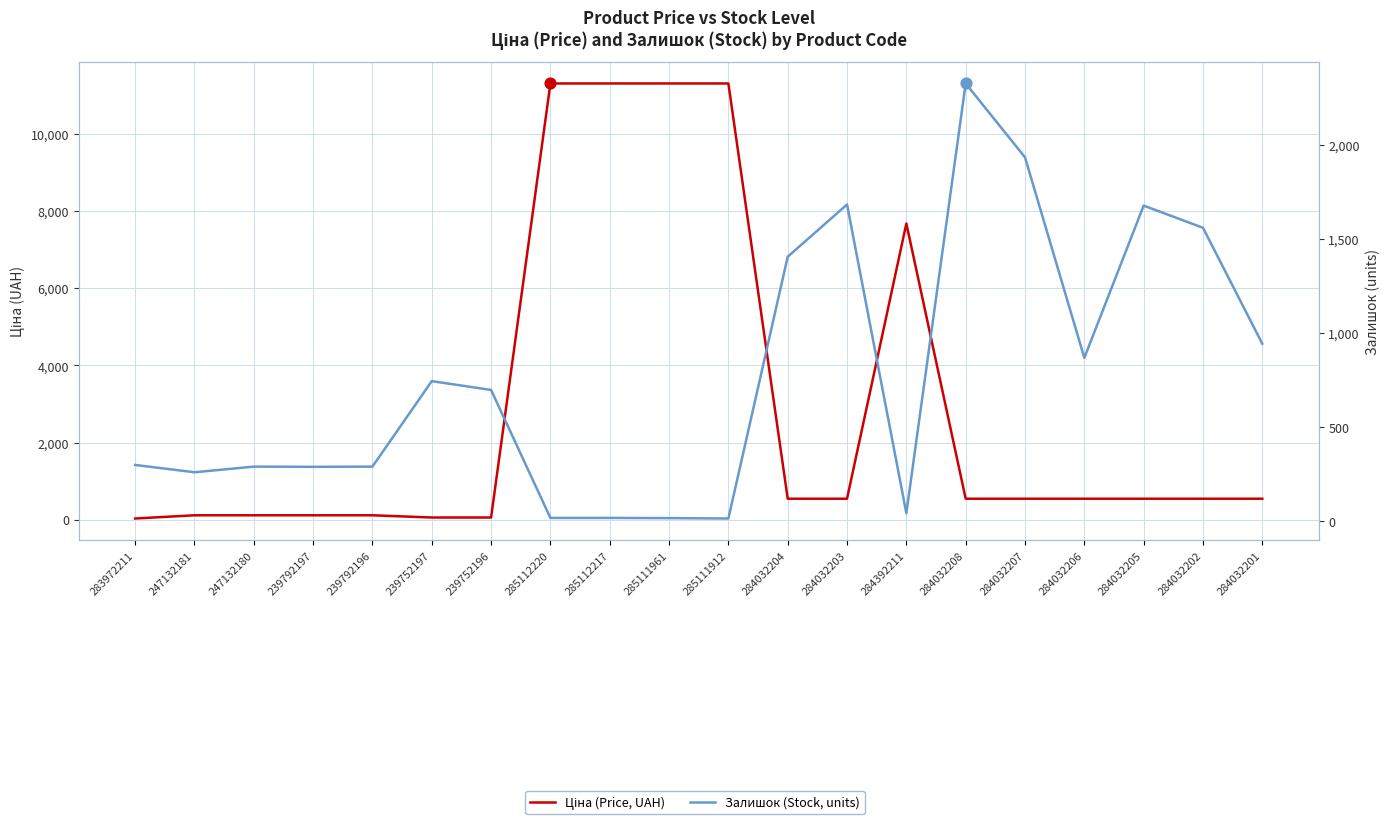

Which series has the largest Y range (max minus min)?

Ціна (Price, UAH)